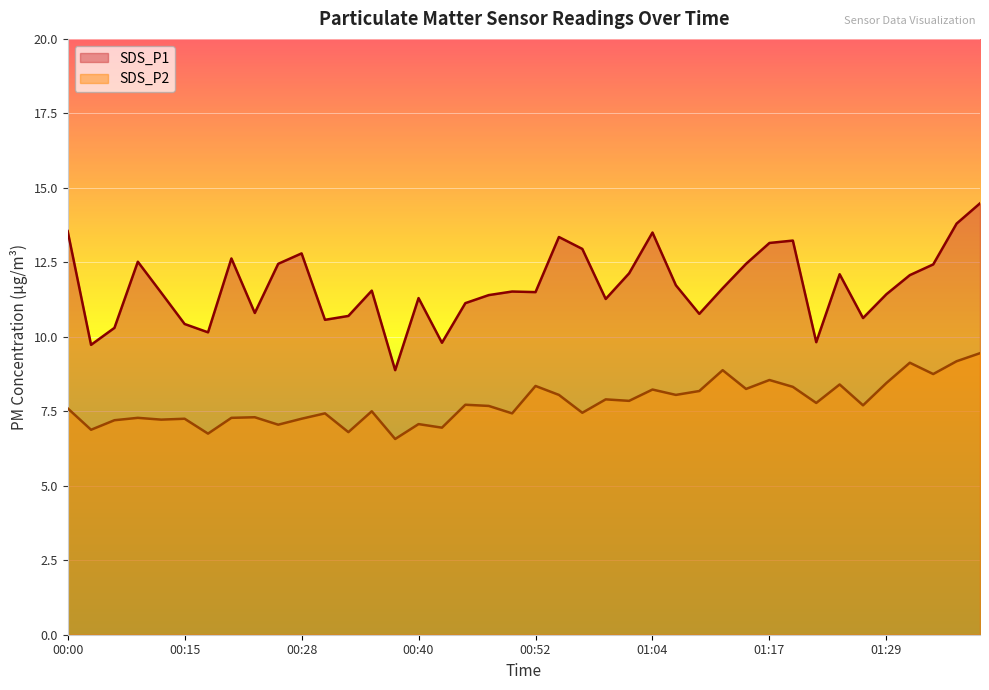

The SDS_P1 series shows 19.8 at 01:12. True or false?

False